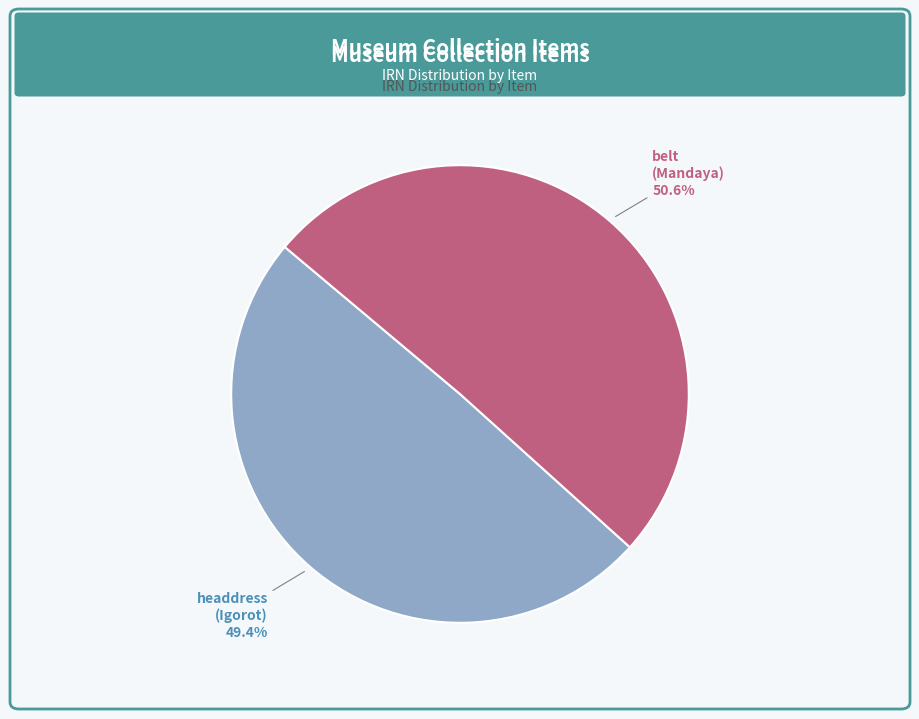

Rank the categories by value from lowest to highest.

headdress (Igorot), belt (Mandaya)